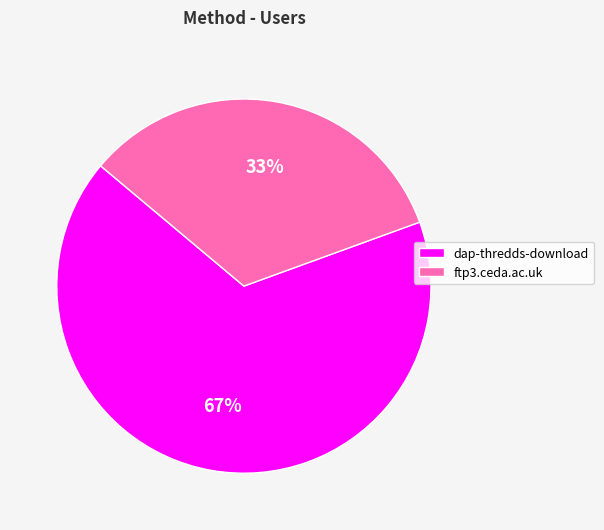

Count the number of slices in the pie.

2